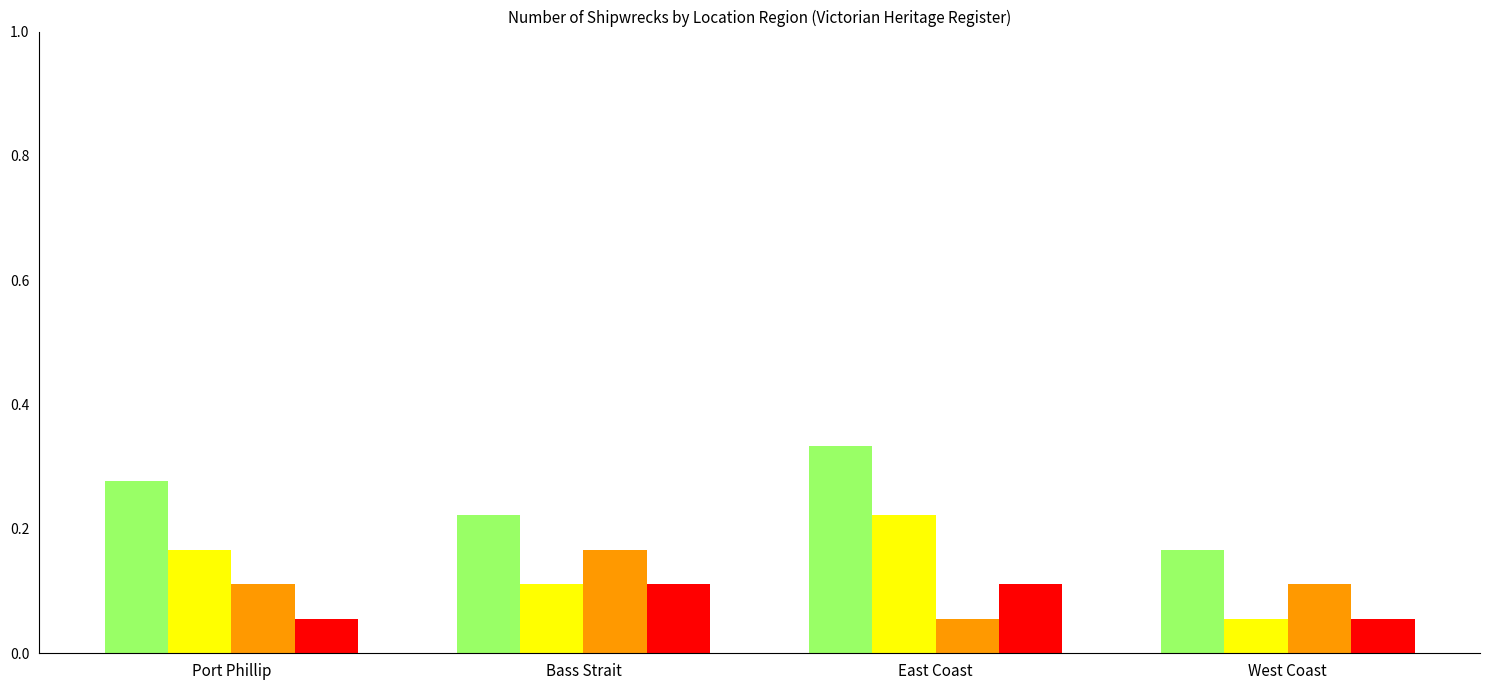

At which category is the sum across all series the highest?

East Coast